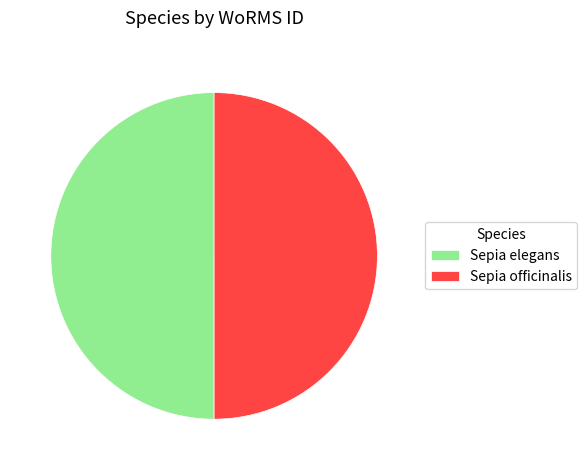

The Sepia officinalis slice represents 50% of the pie. True or false?

True